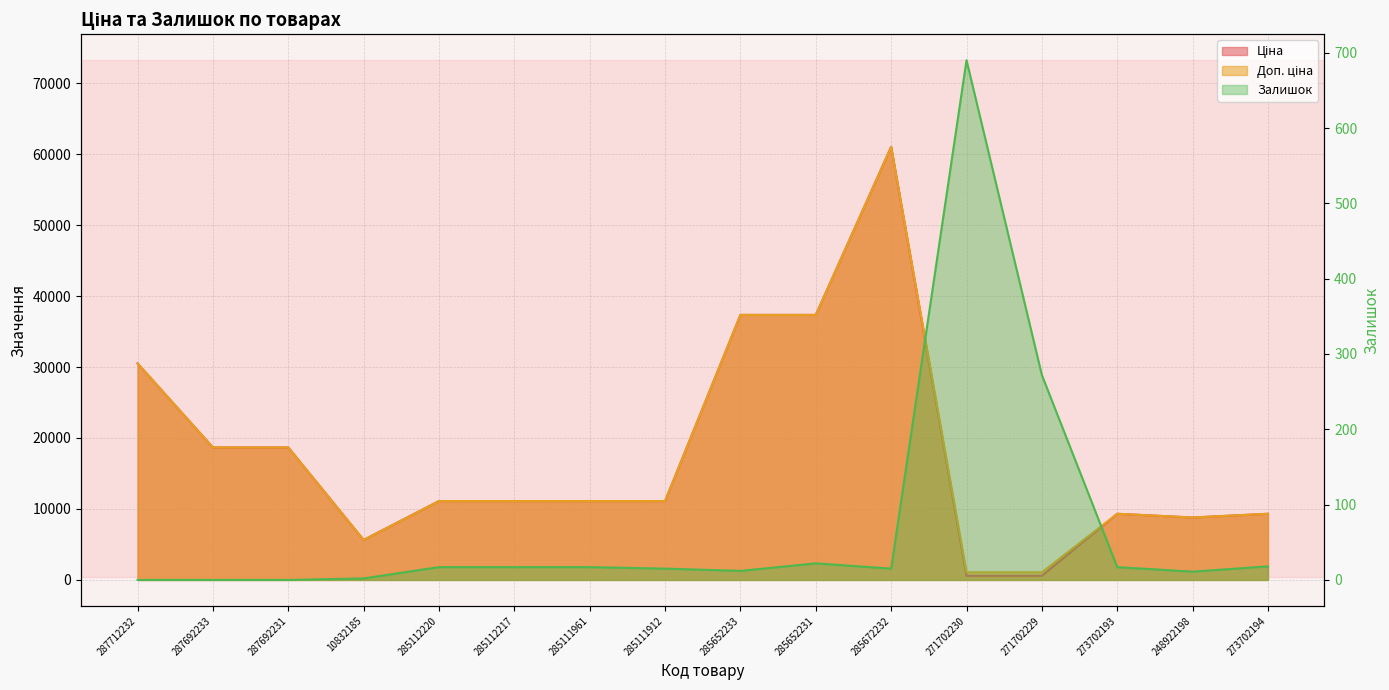

Which series has the largest total across all categories?

Доп. ціна